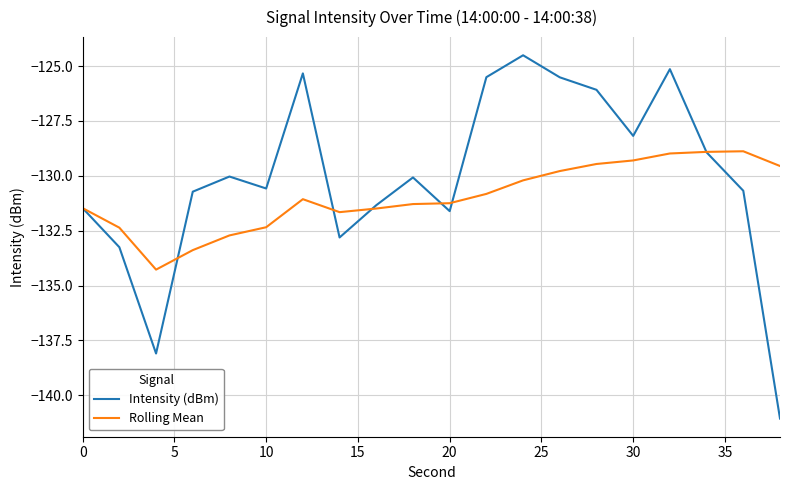

Which series has the largest total across all categories?

Intensity (dBm)